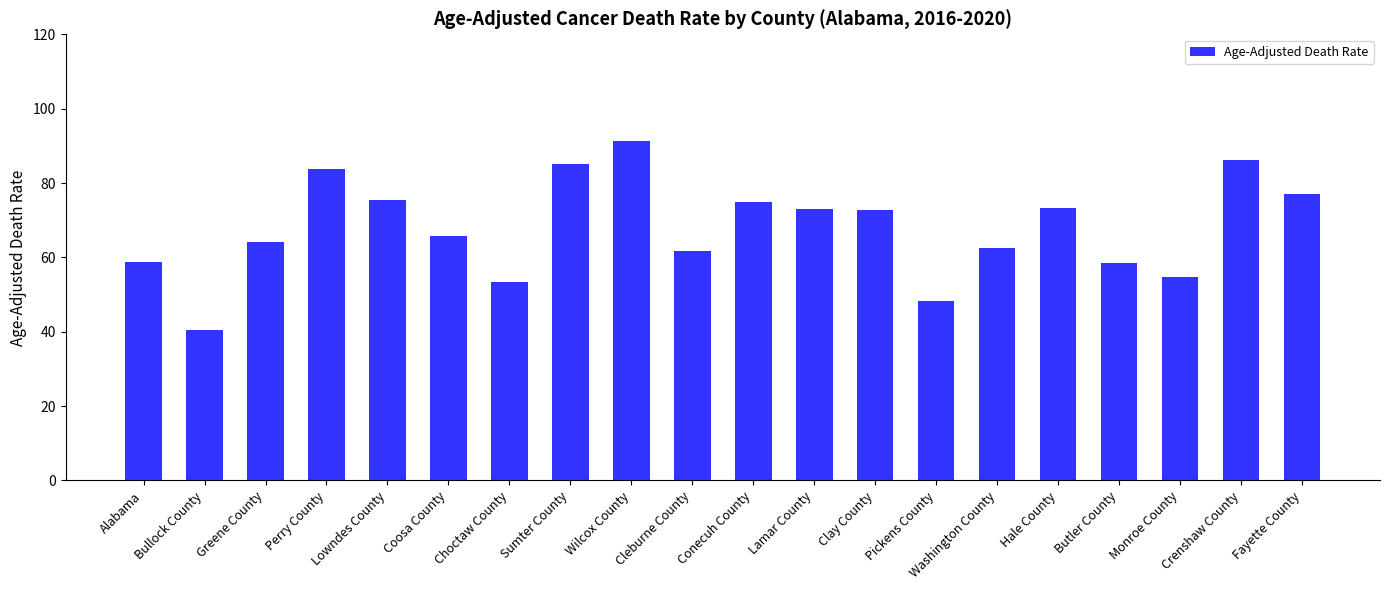

The chart shows a value of 91.2 at Wilcox County. True or false?

True